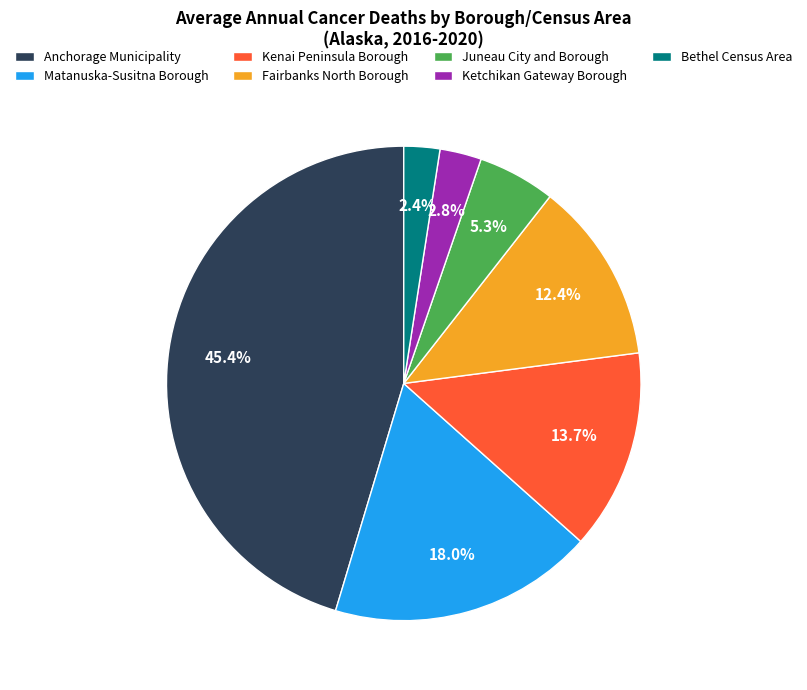

The Matanuska-Susitna Borough slice represents 18% of the pie. True or false?

True